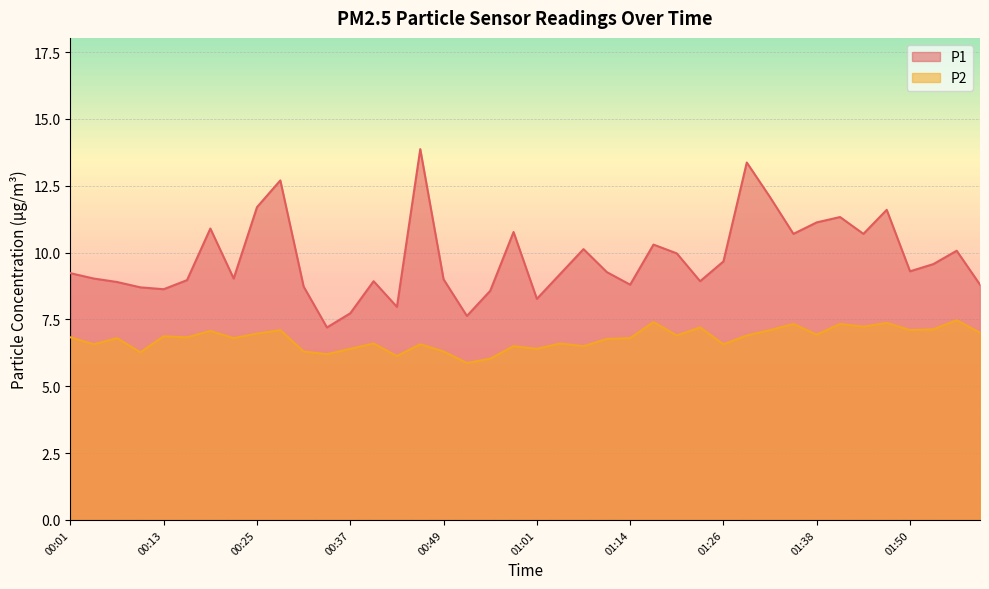

Which label corresponds to the smallest value in the chart?

00:52